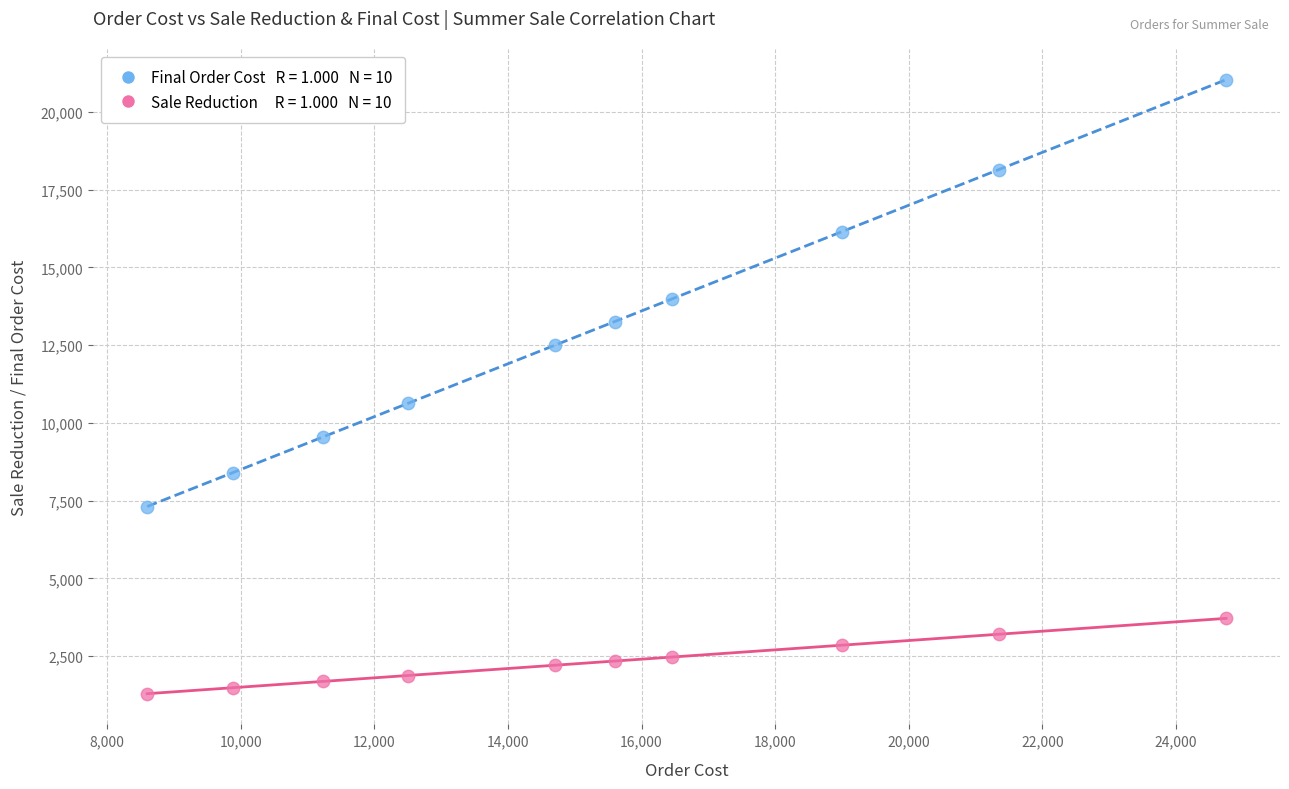

Across all series, what Y value is closest to 11163?

10625.0